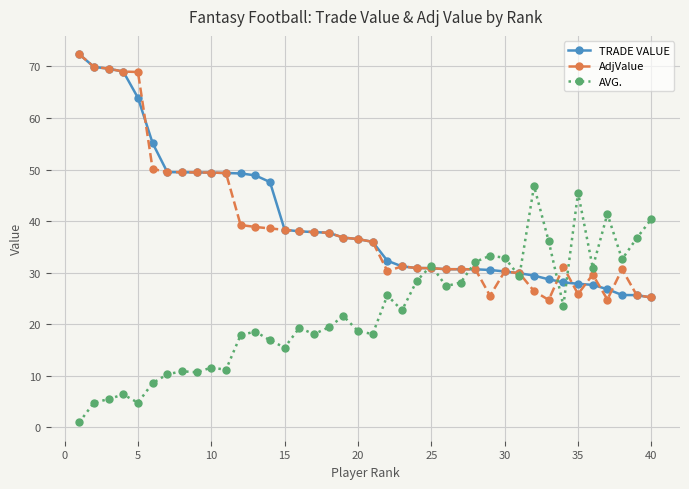

What is the sum of all AdjValue values?

1570.2